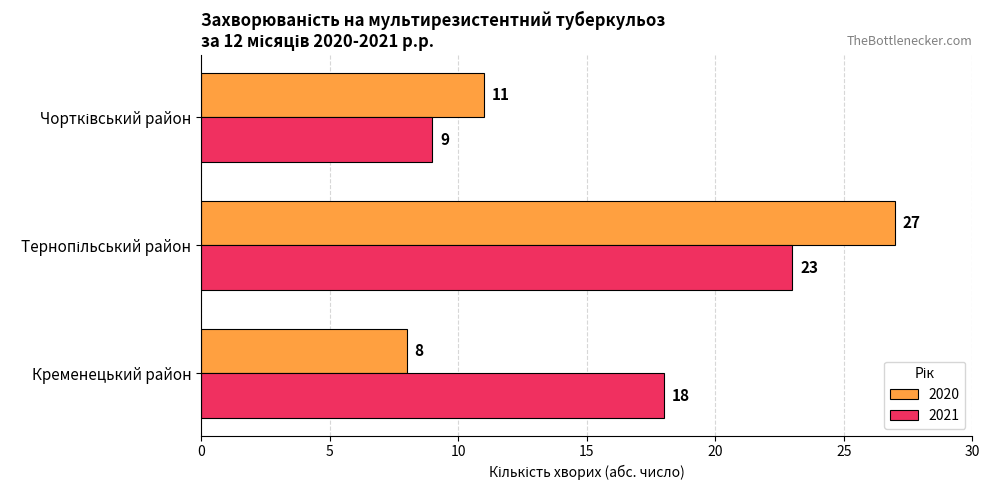

Which series has the largest total across all categories?

2021